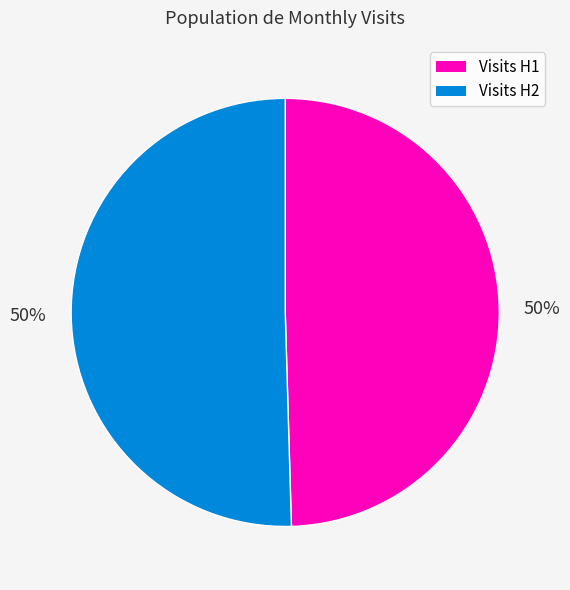

To the nearest percent, what is the average slice percentage?

50%